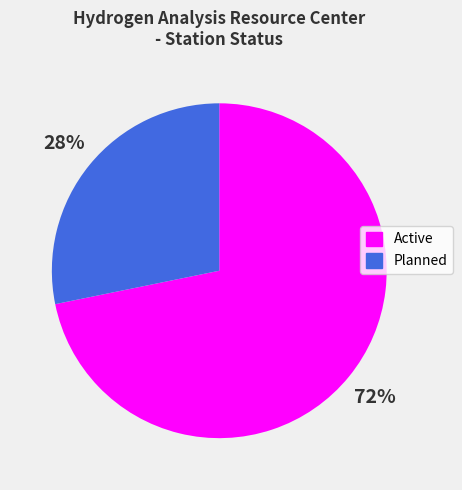

To the nearest percent, what is the difference between the largest and smallest slice percentages?

44%